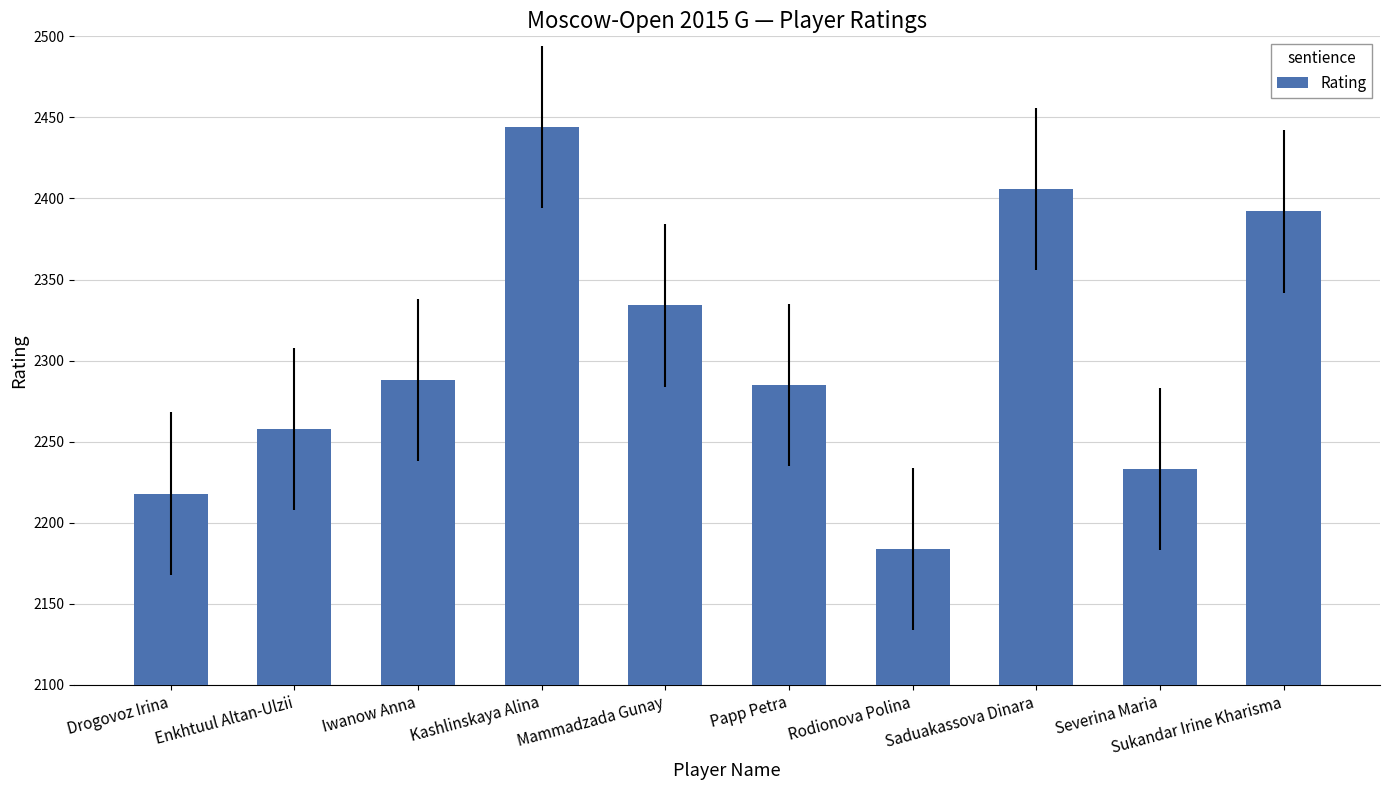

What is the label of the 10th bar from the left?

Sukandar Irine Kharisma